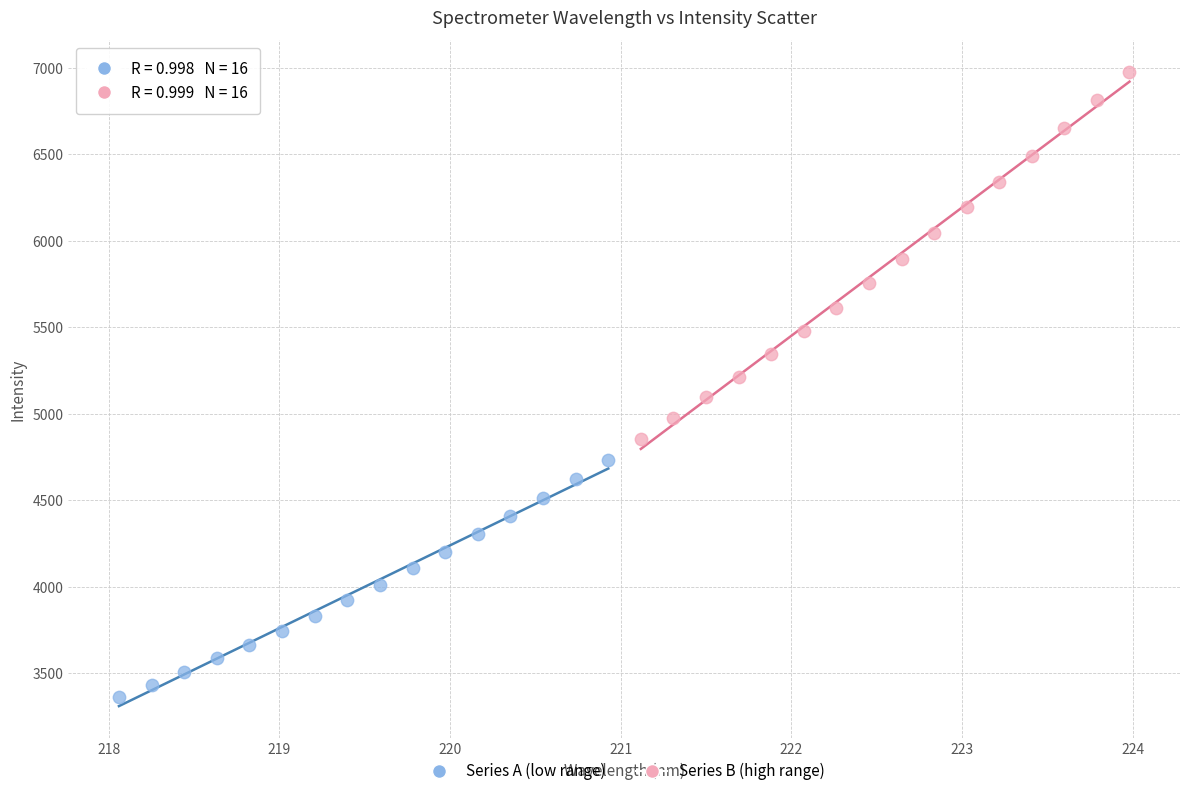

Which series contains the lowest Y value?

Series A (low range)